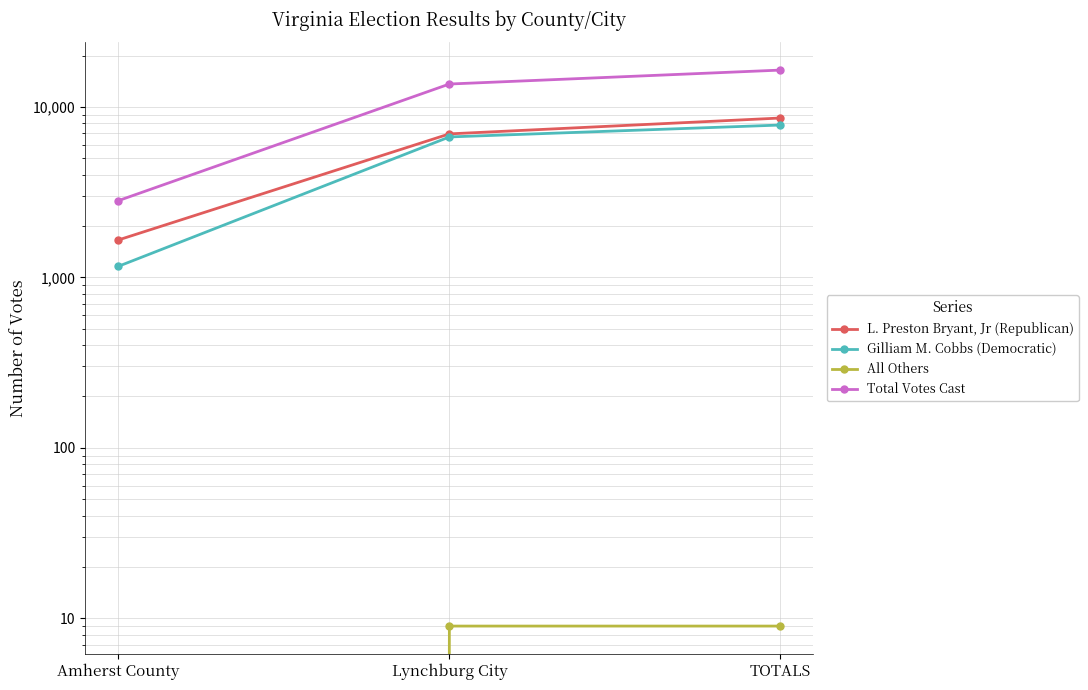

How many values in the L. Preston Bryant, Jr (Republican) series are below 6940?

1